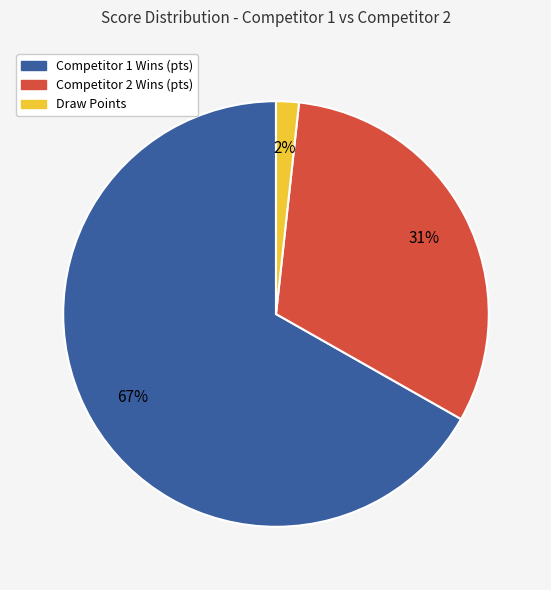

Count the number of slices in the pie.

3